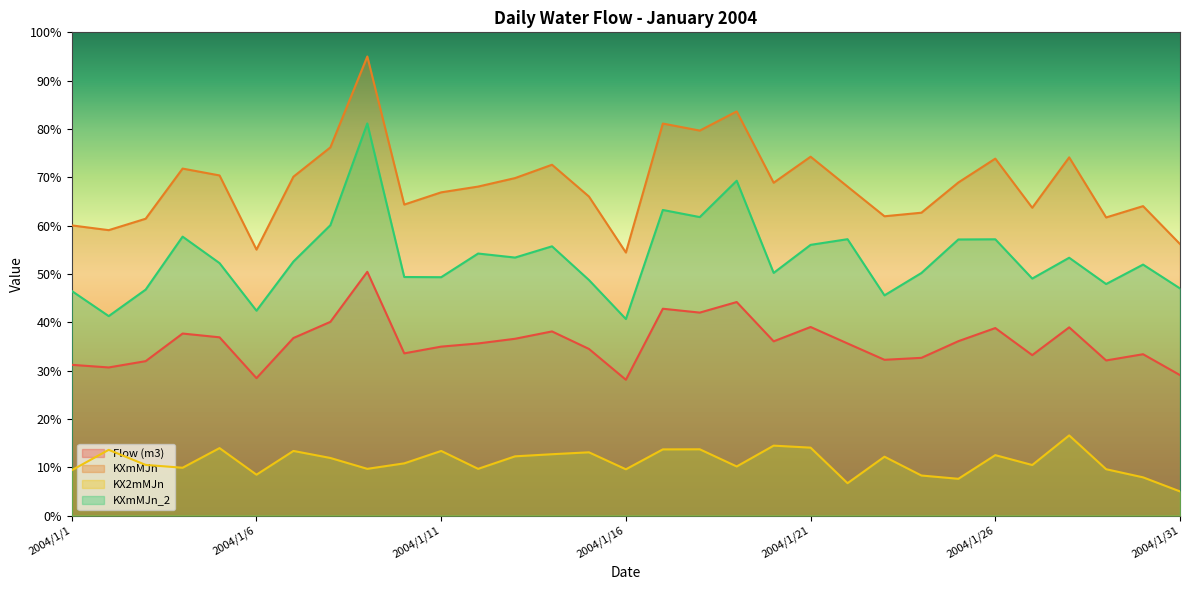

How many lines are shown in the chart?

4